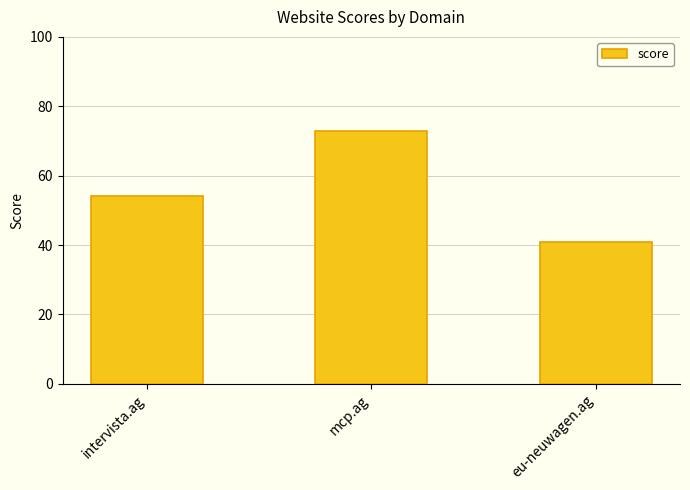

What is the smallest value displayed?

41